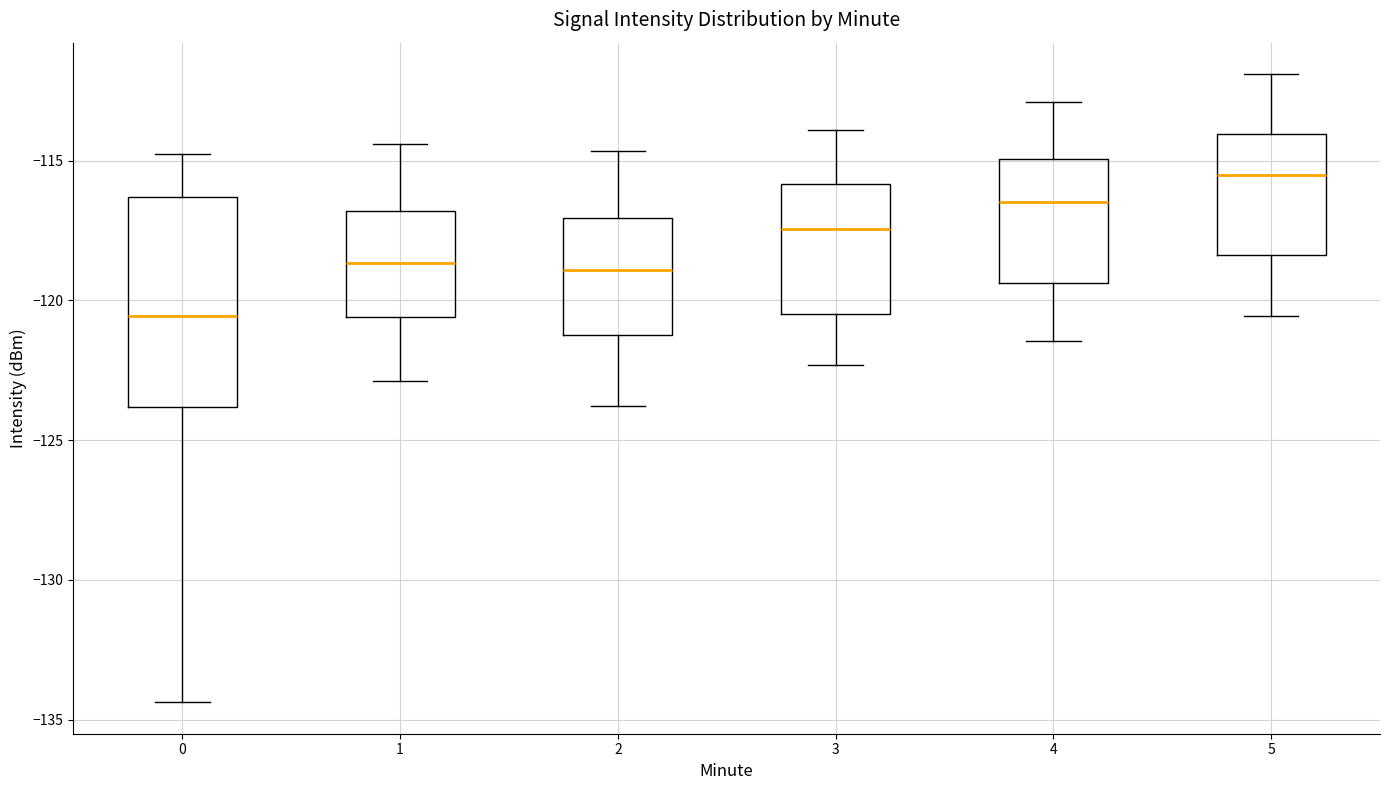

Reading left to right, read every box against the y-axis: the position of its median line, the range the box covers, and the ends of its whiskers. The values are not printed on the chart, so give them approximately, as read against the axis.

0: median -120.5, box -124.0 to -116.5, whiskers -134.5 to -115.0
1: median -118.5, box -120.5 to -117.0, whiskers -123.0 to -114.5
2: median -119.0, box -121.0 to -117.0, whiskers -124.0 to -114.5
3: median -117.5, box -120.5 to -116.0, whiskers -122.5 to -114.0
4: median -116.5, box -119.5 to -115.0, whiskers -121.5 to -113.0
5: median -115.5, box -118.5 to -114.0, whiskers -120.5 to -112.0